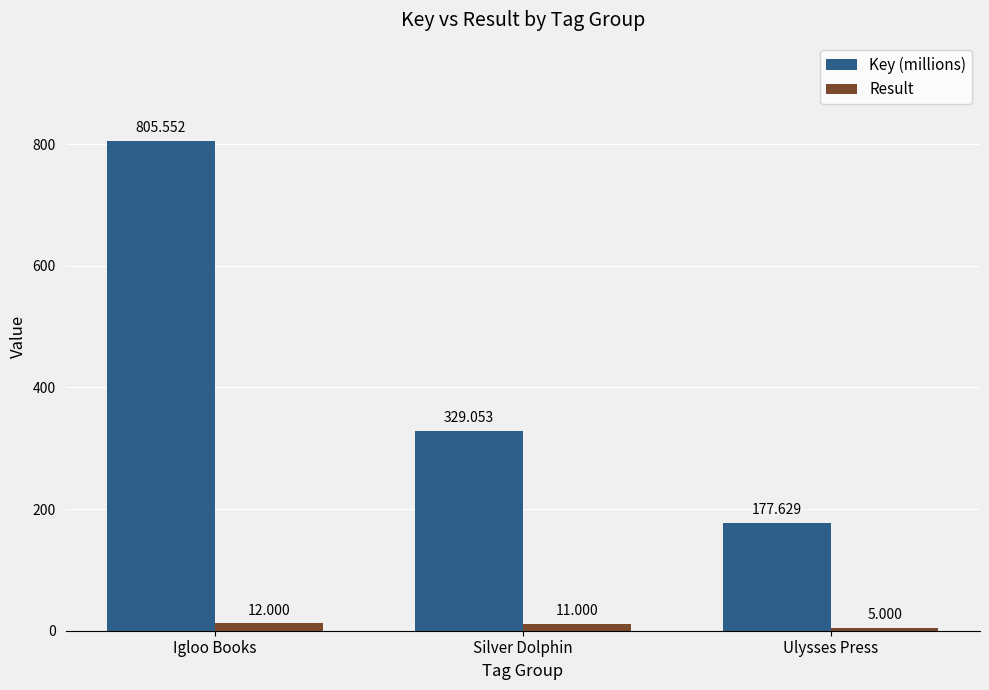

What is the total value across all series at Igloo Books?

817.6